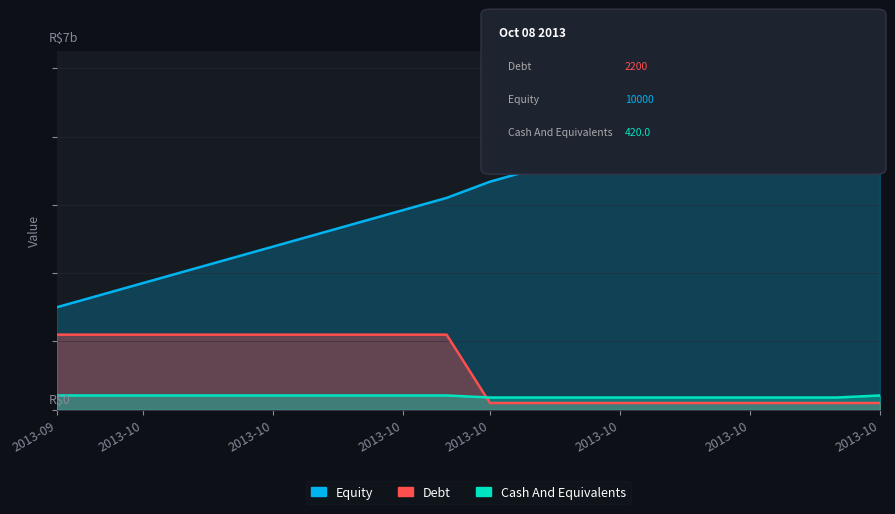

Rank the series at 2013-10 from highest to lowest value.

Equity, Debt, Cash And Equivalents